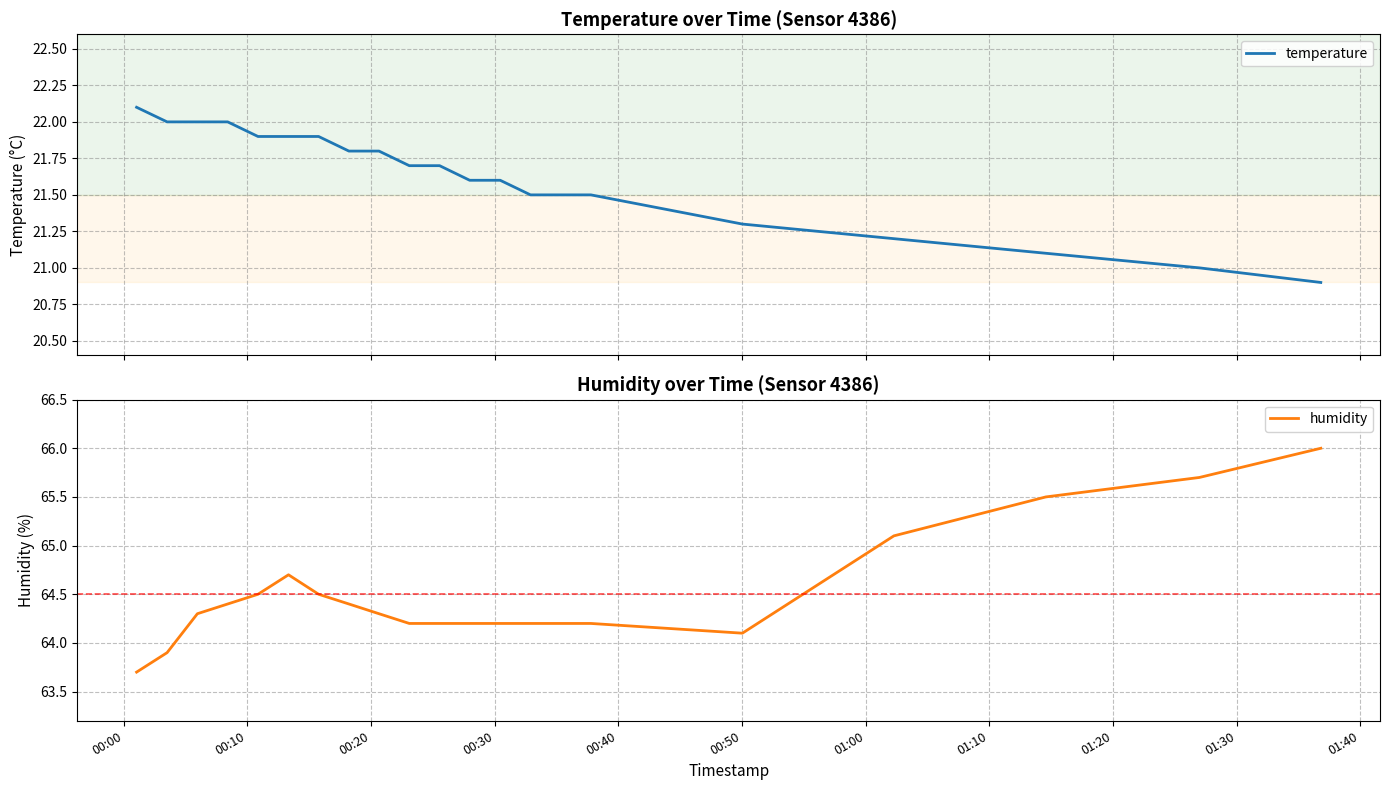

How many interior local valleys does the humidity series have?

1